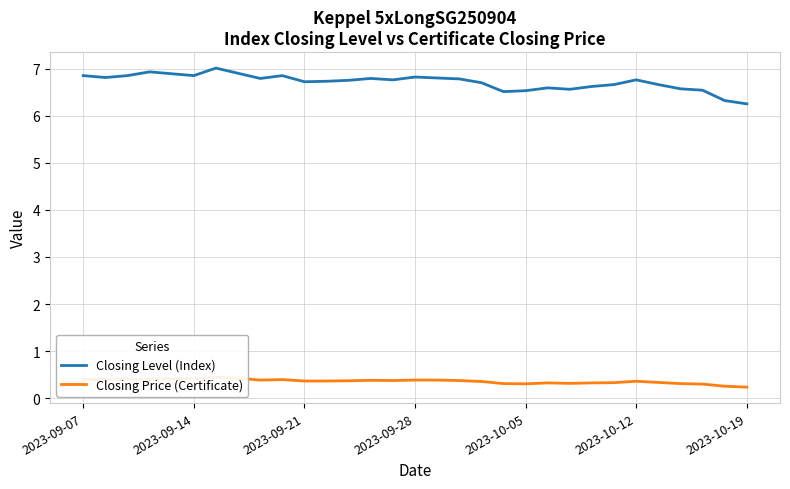

Which series has the widest spread of values?

Closing Level (Index)